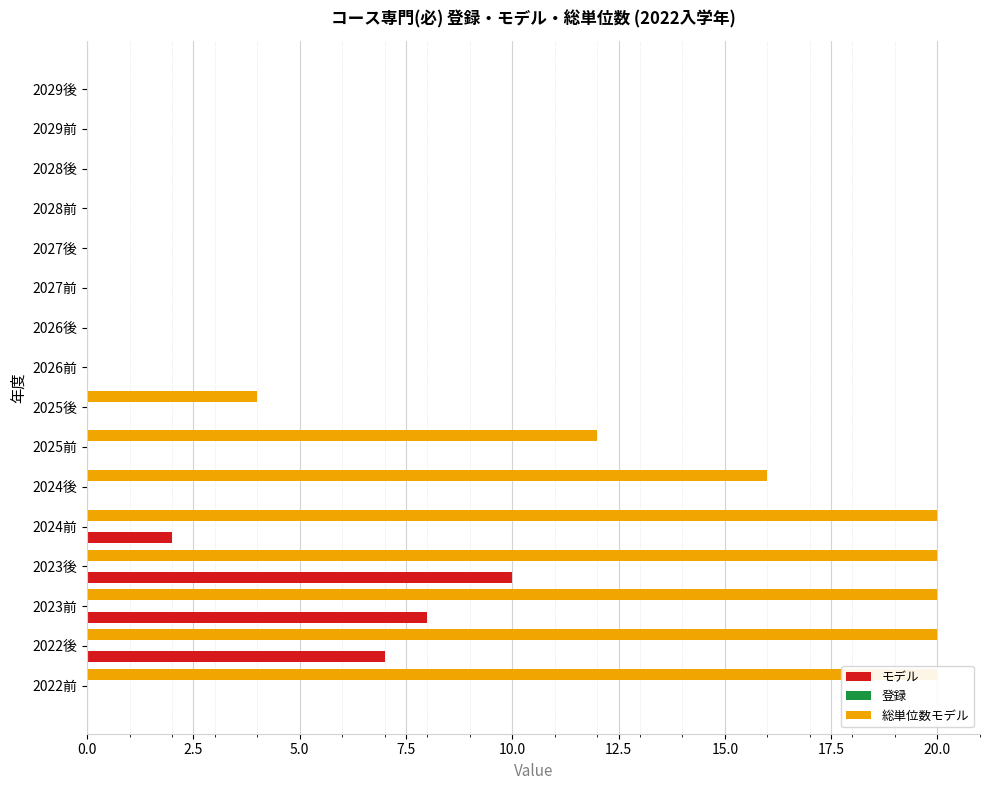

Reading right to left, list all the values displayed in this chart.

モデル: 0.0	0.0	0.0	0.0	0.0	0.0	0.0	0.0	0.0	0.0	0.0	2.0	10.0	8.0	7.0	0.0
登録: 0.3	0.3	0.3	0.3	0.3	0.3	0.3	0.3	0.3	0.3	0.3	0.3	0.3	0.3	0.3	0.3
総単位数モデル: 0.0	0.0	0.0	0.0	0.0	0.0	0.0	0.0	4.0	12.0	16.0	20.0	20.0	20.0	20.0	20.0